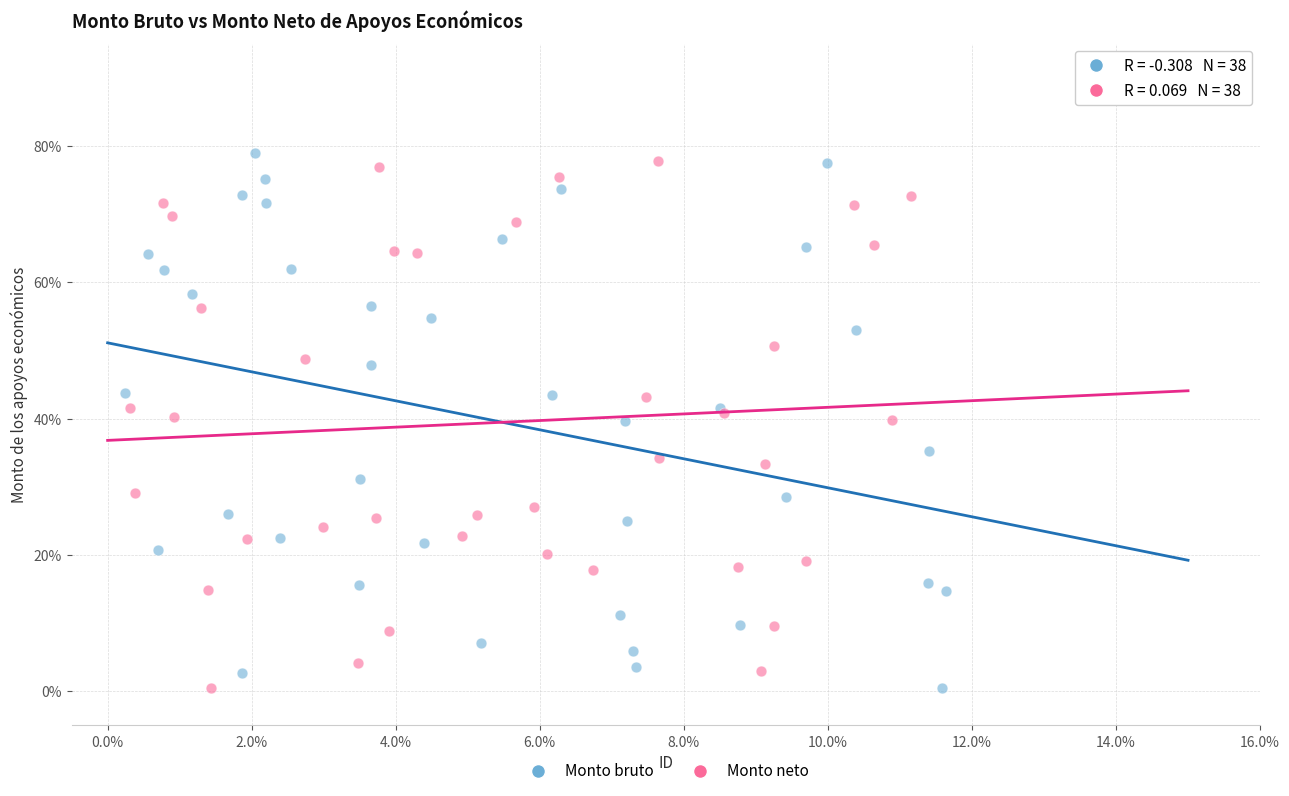

Which series reaches the maximum Y coordinate?

Monto bruto